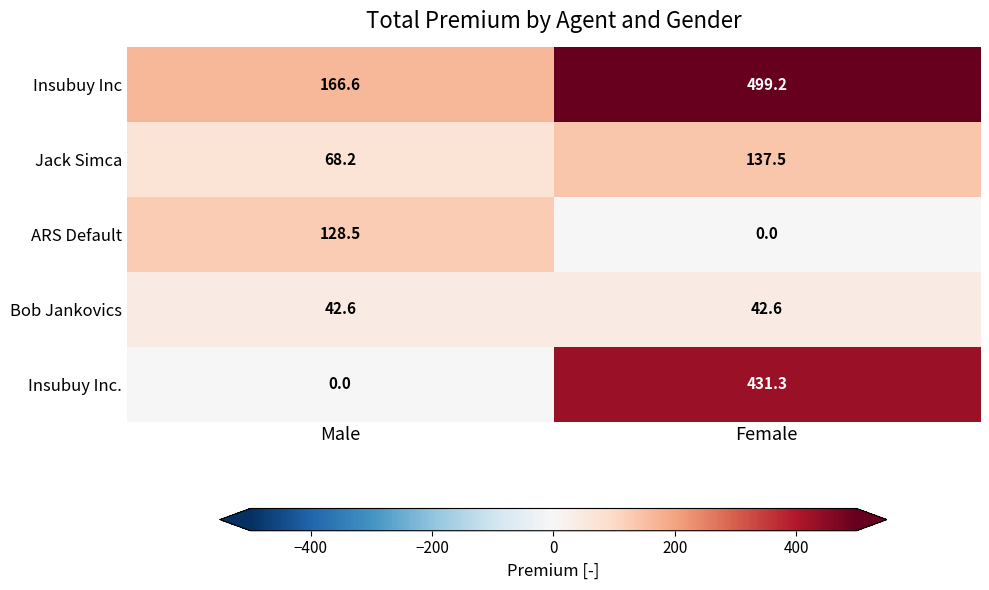

Between Male and Female, which series saw the biggest shift?

Insubuy Inc.